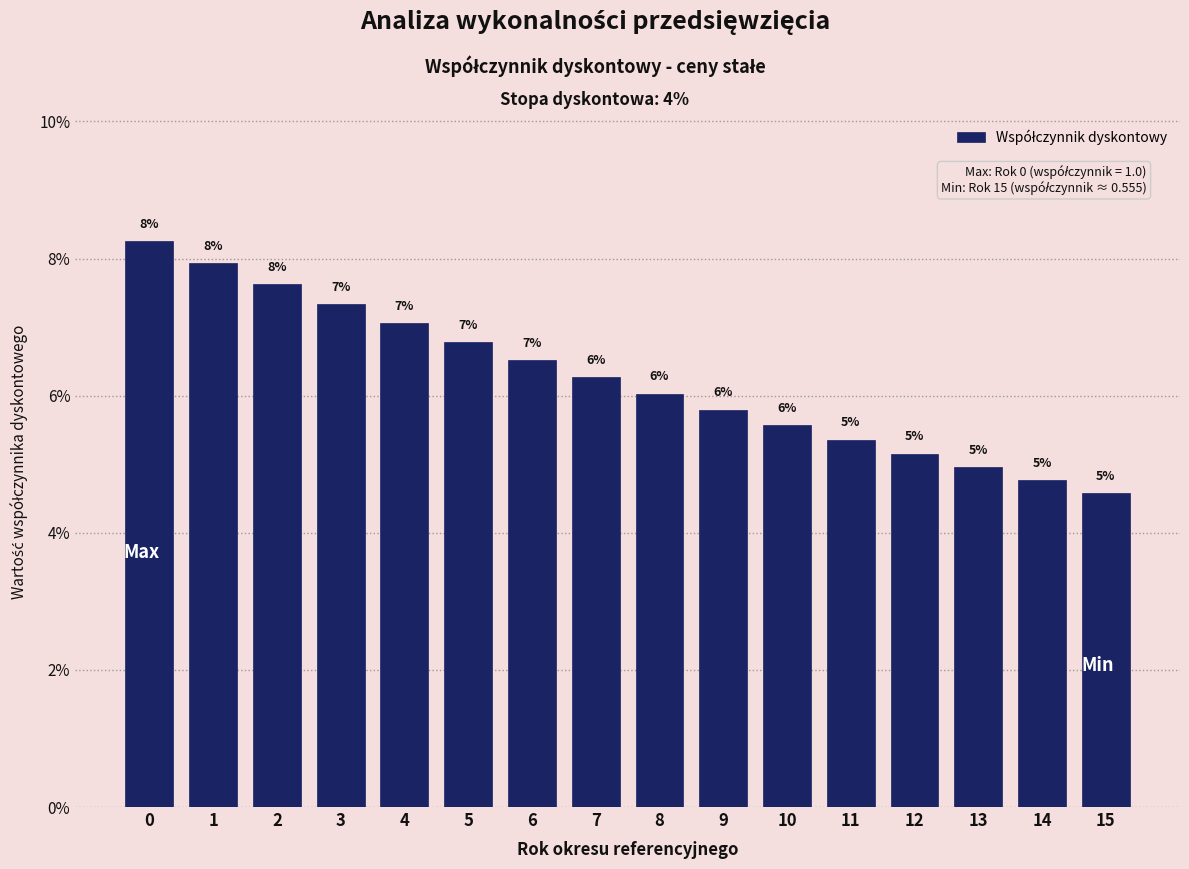

True or false: the data shows 7.9 at 1.

True